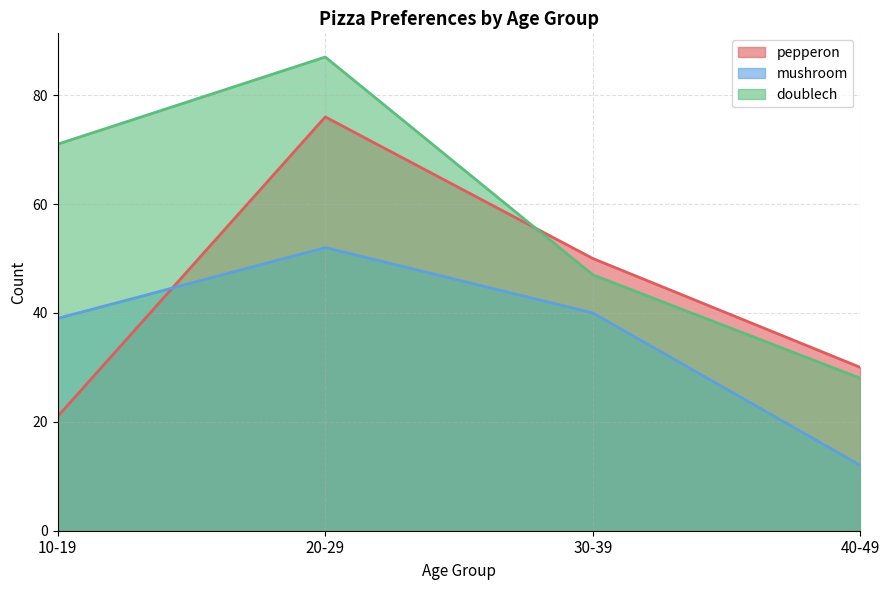

What is the label of the 2nd point from the left?

20-29